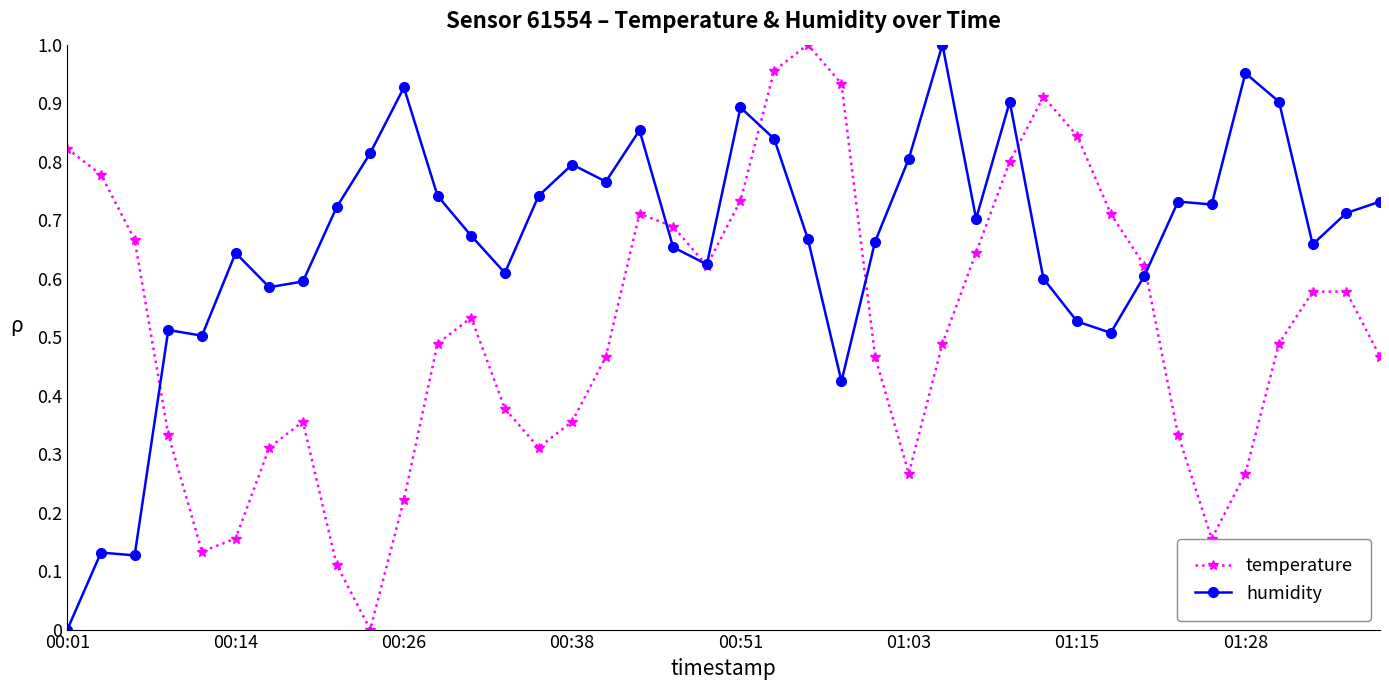

How many interior local valleys does the temperature series have?

6